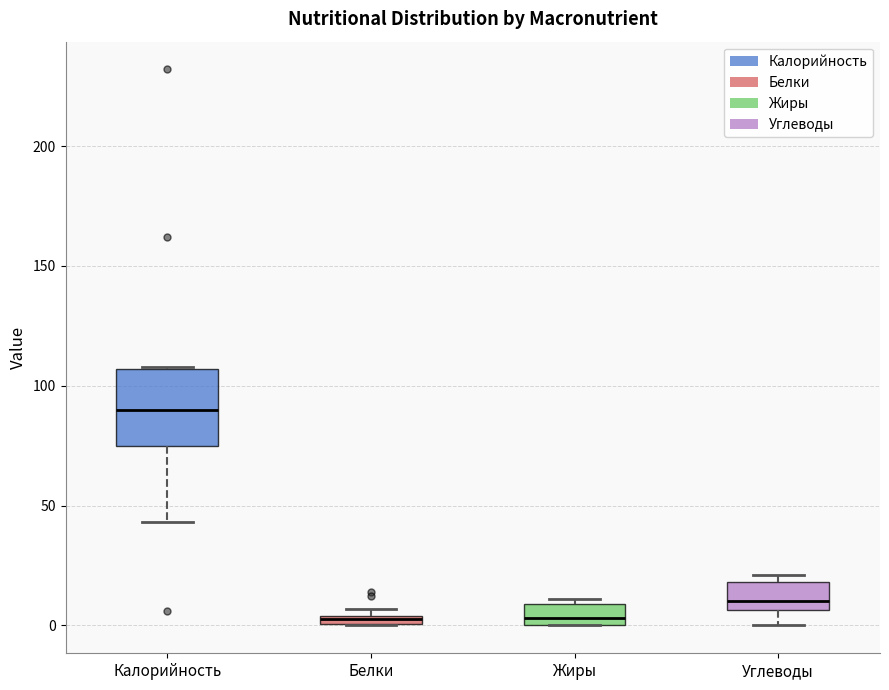

Comparing the boxes themselves (not the whiskers), which one is the tallest?

Калорийность